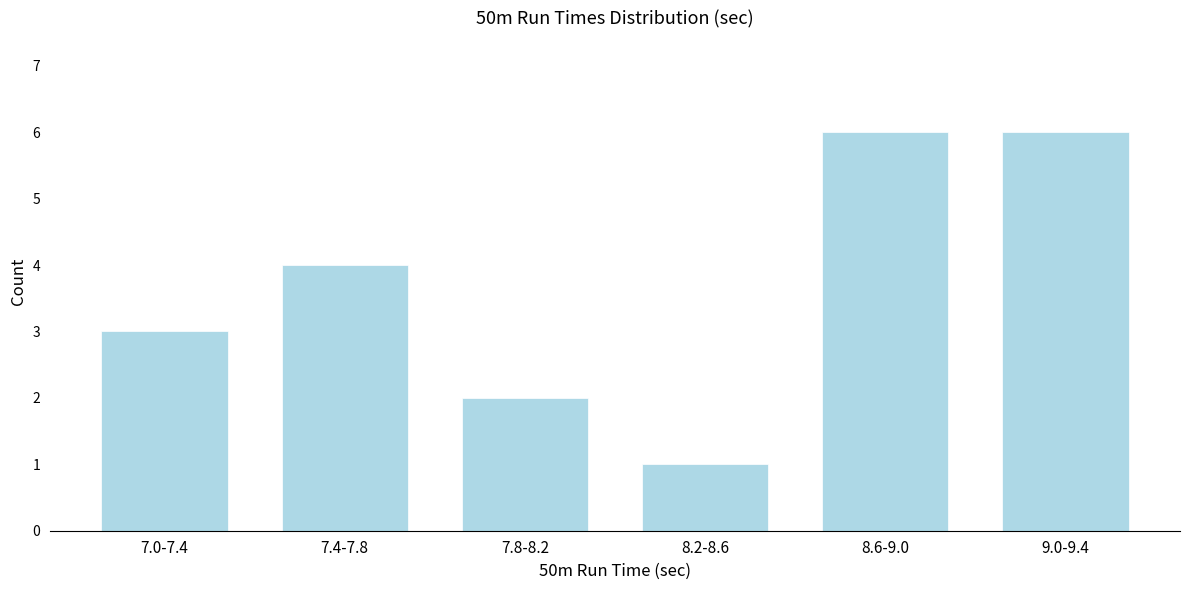

Reading right to left, list all the values displayed in this chart.

6	6	1	2	4	3